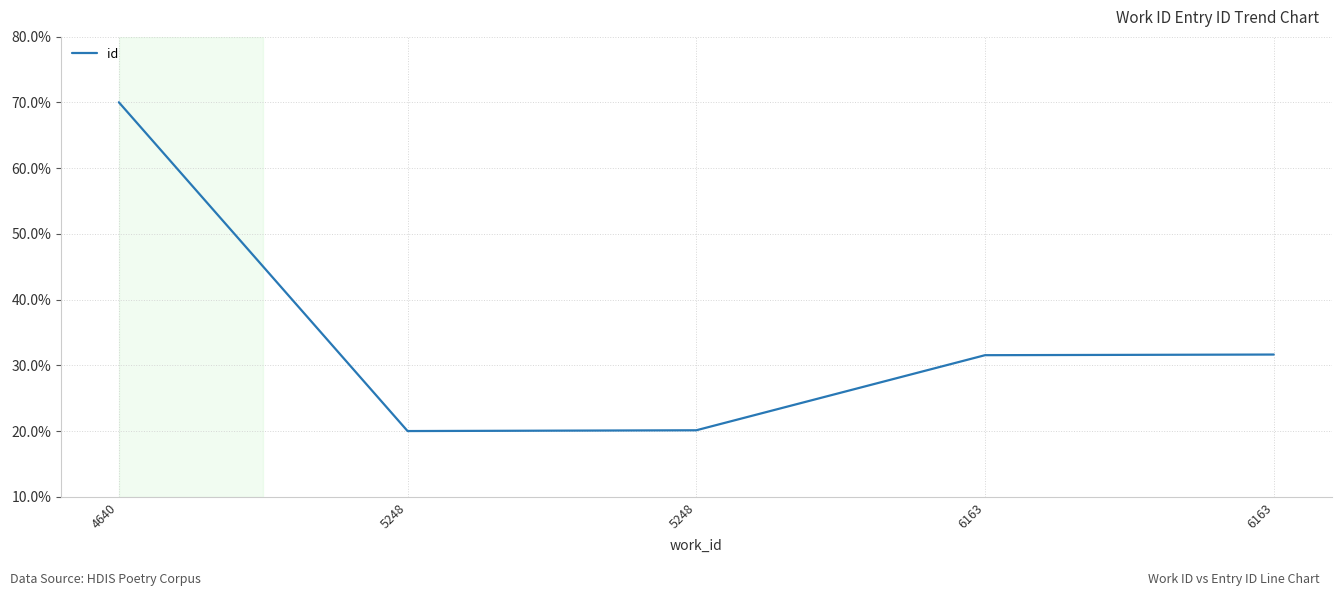

Is this an area chart (filled region under the line)?

No